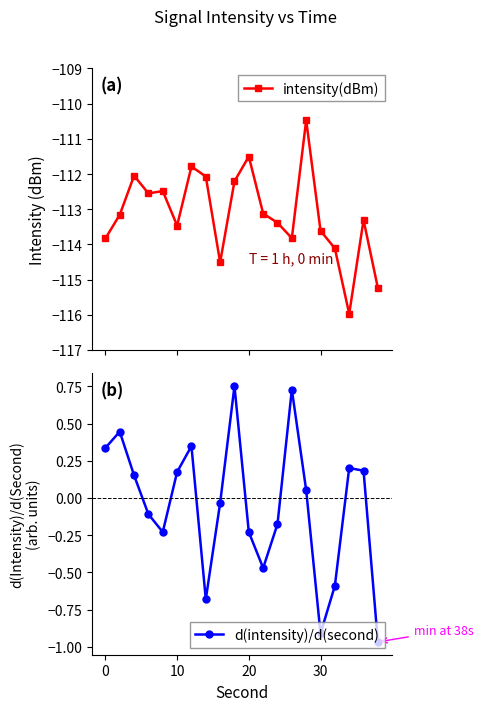

The d(intensity)/d(second) series shows -1.3 at 30. True or false?

False